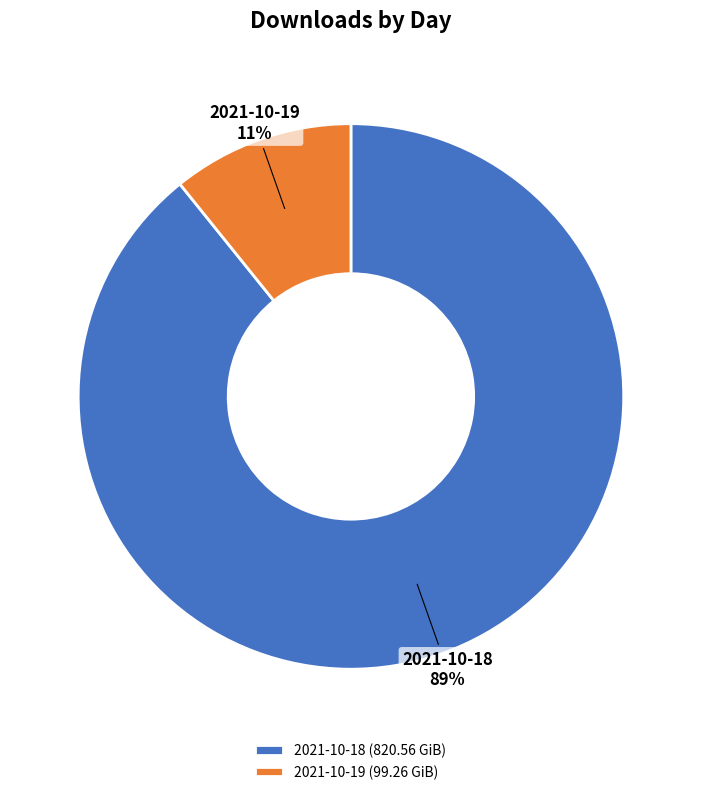

To the nearest percent, what is the difference between the 2021-10-19 and 2021-10-18 slice percentages?

78%